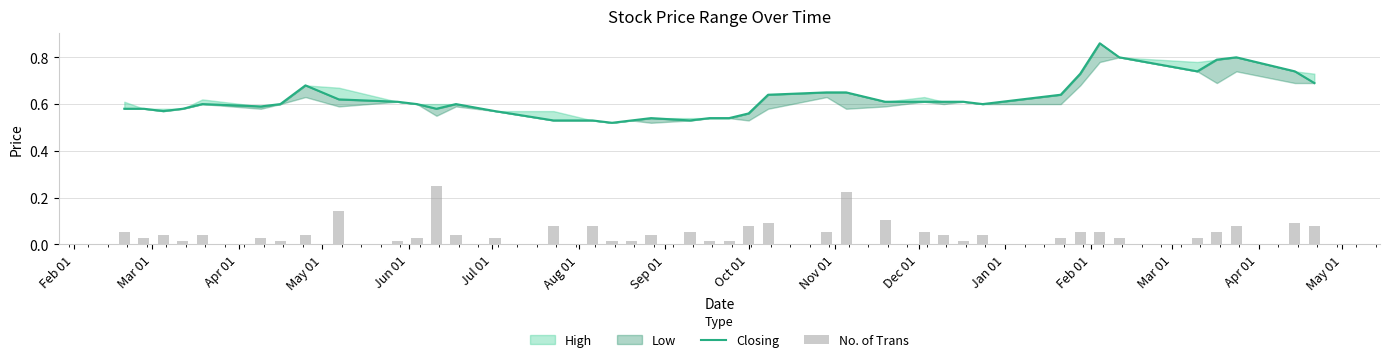

What is the greatest value displayed?

0.9